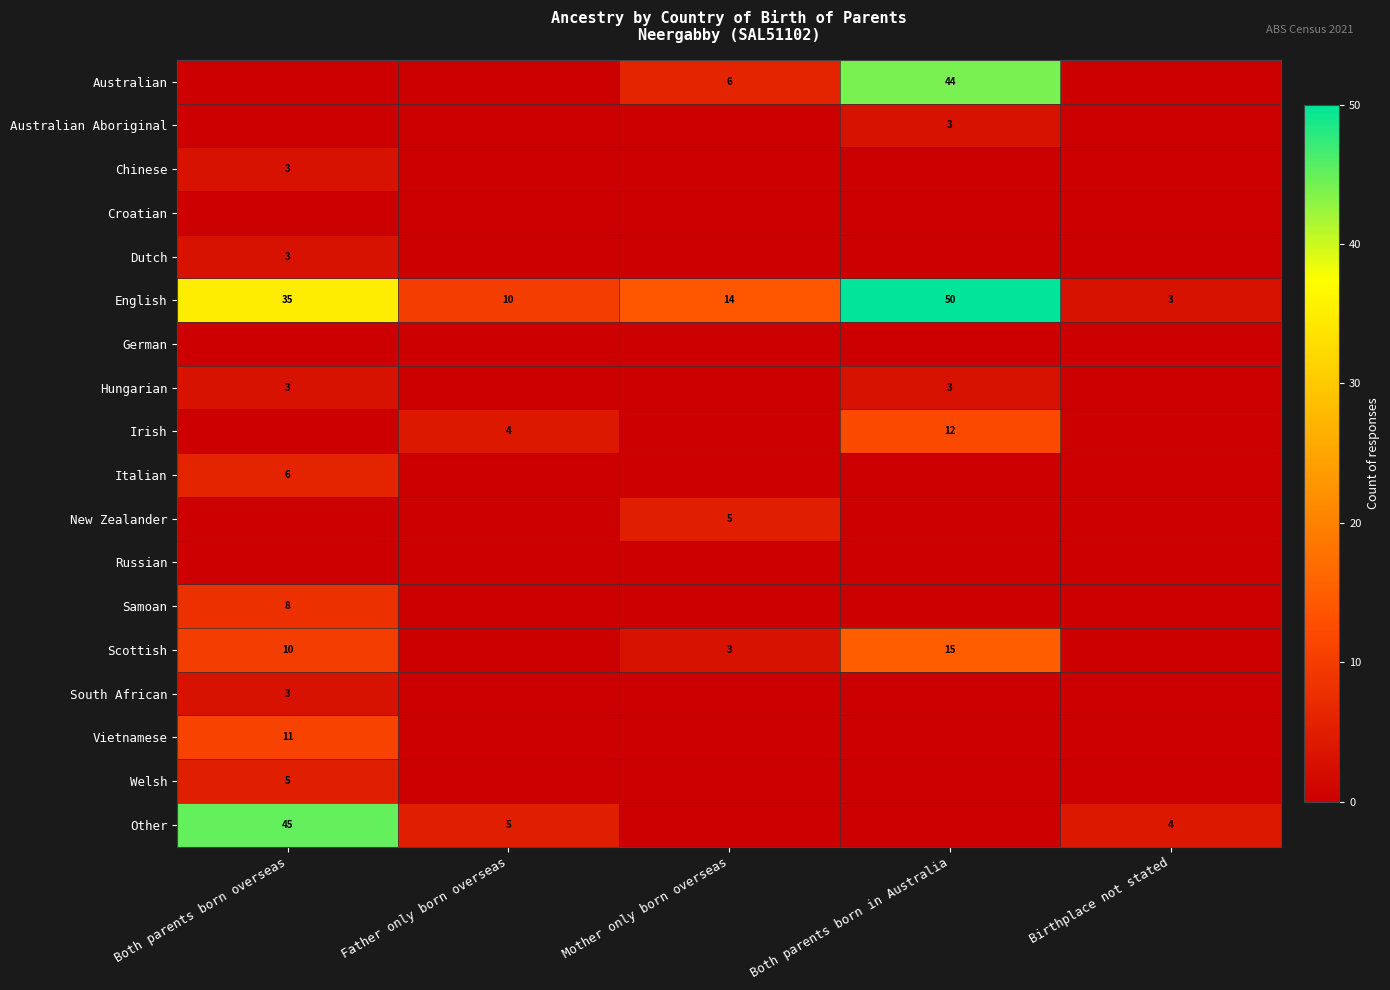

The value of Vietnamese at Both parents born overseas is 11. True or false?

True